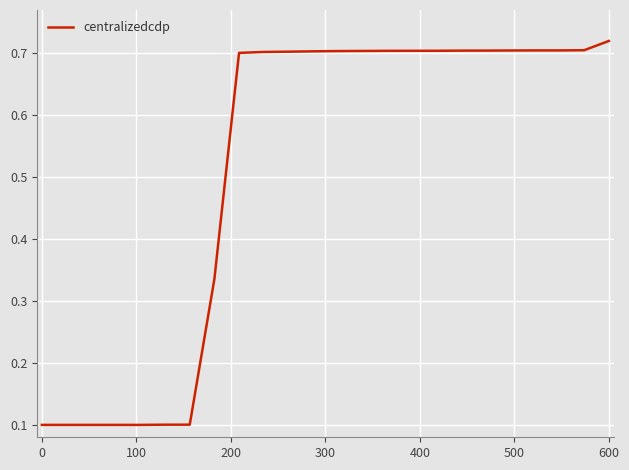

What is the difference between the maximum and minimum values?

0.6